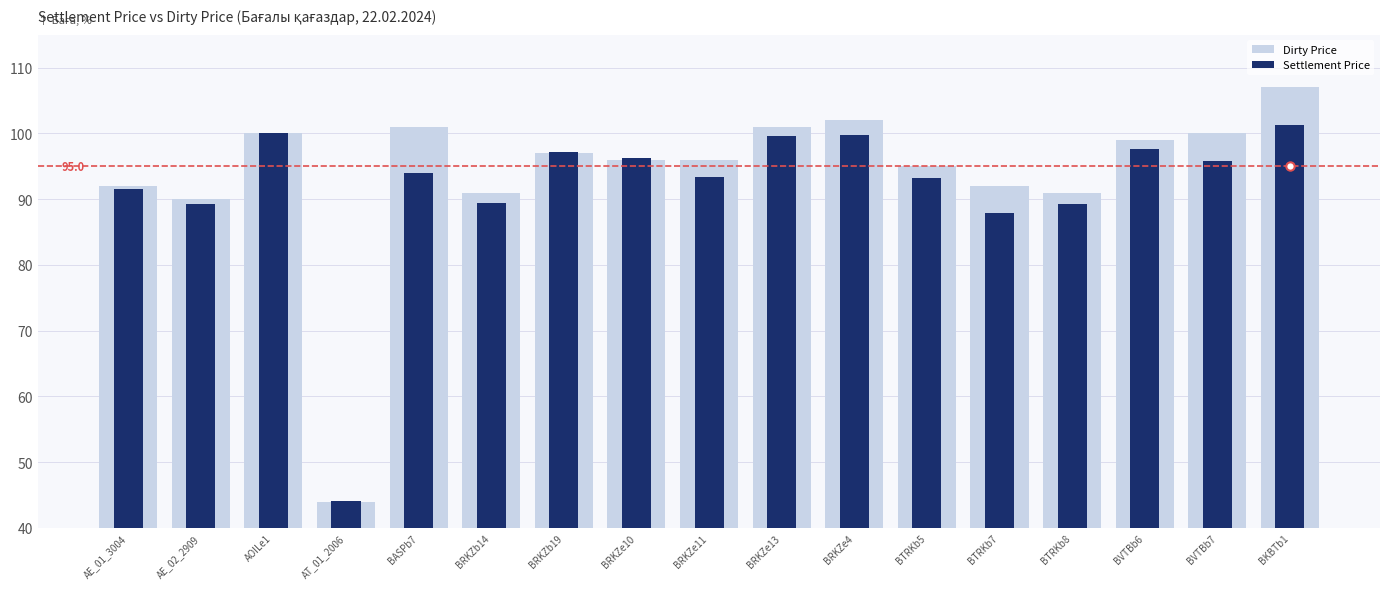

Is it true that Dirty Price equals 69.7 at AT_01_2006?

False